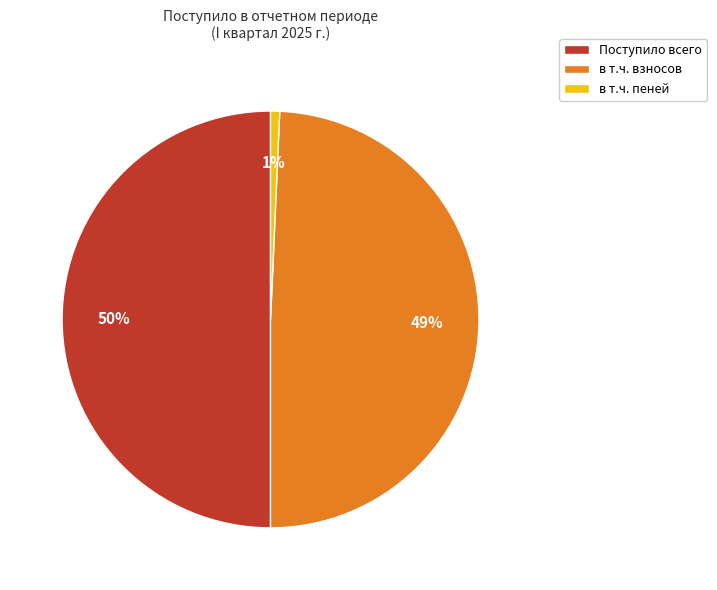

What is the smallest slice in the pie chart?

в т.ч. пеней